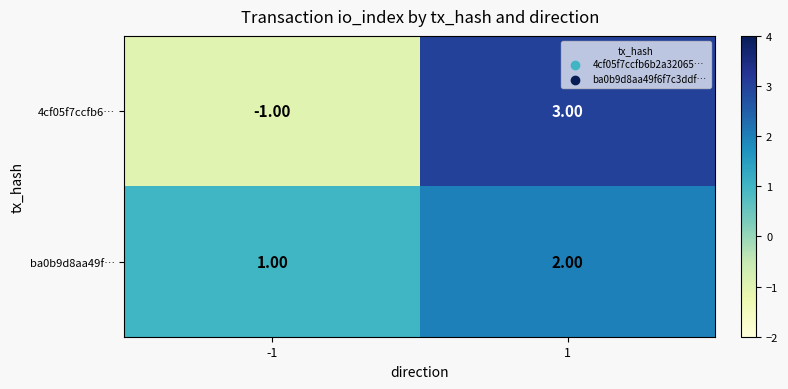

Is the value of ba0b9d8aa49f… at 1 greater than the value of 4cf05f7ccfb6… at 1?

No